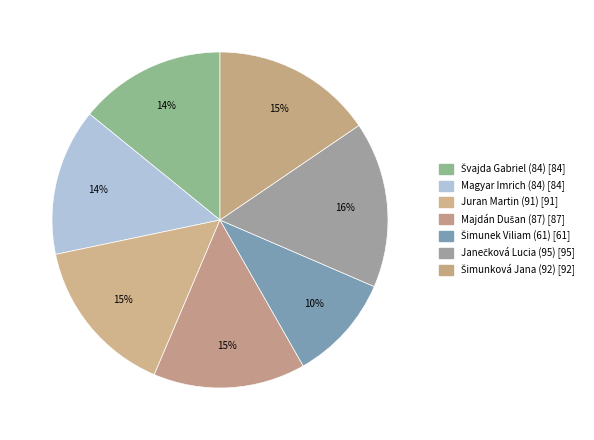

Is it true that Magyar Imrich (84) is 14% of the pie?

True